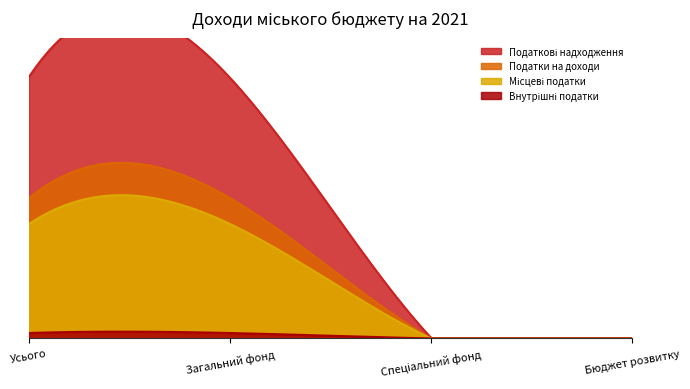

What is the label of the 4th point from the left?

Бюджет розвитку